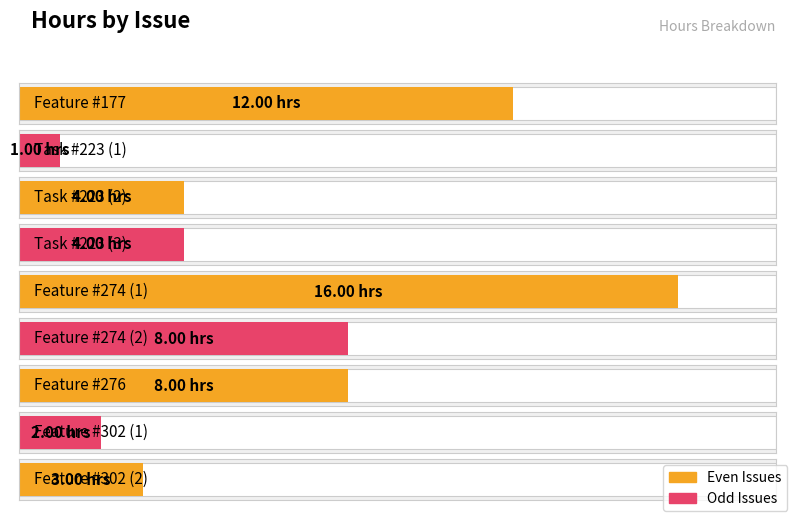

Rank the categories by value from lowest to highest.

Task #223 (1), Feature #302 (1), Feature #302 (2), Task #223 (2), Task #223 (3), Feature #274 (2), Feature #276, Feature #177, Feature #274 (1)